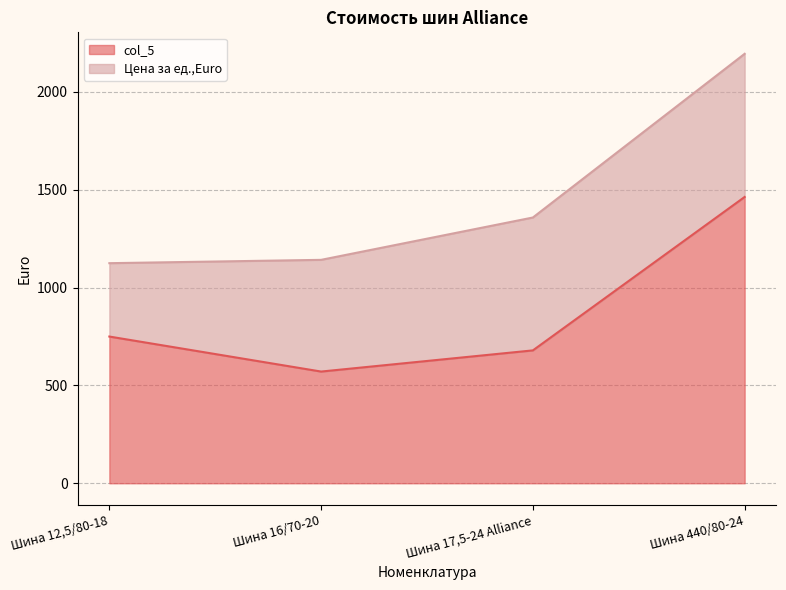

What is the ratio of the value at Шина 440/80-24 to the value at Шина 17,5-24 Alliance?

2.2